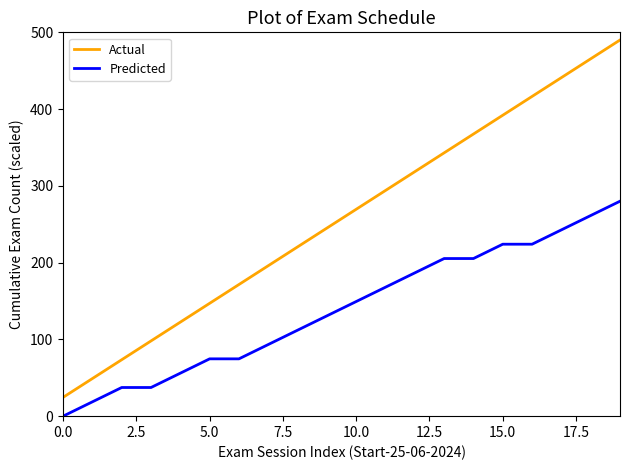

Which series has the largest total across all categories?

Actual